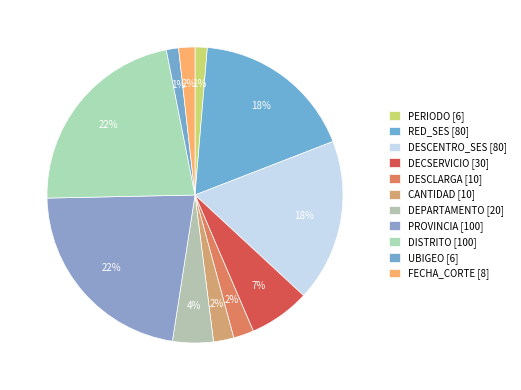

Count the number of slices in the pie.

11